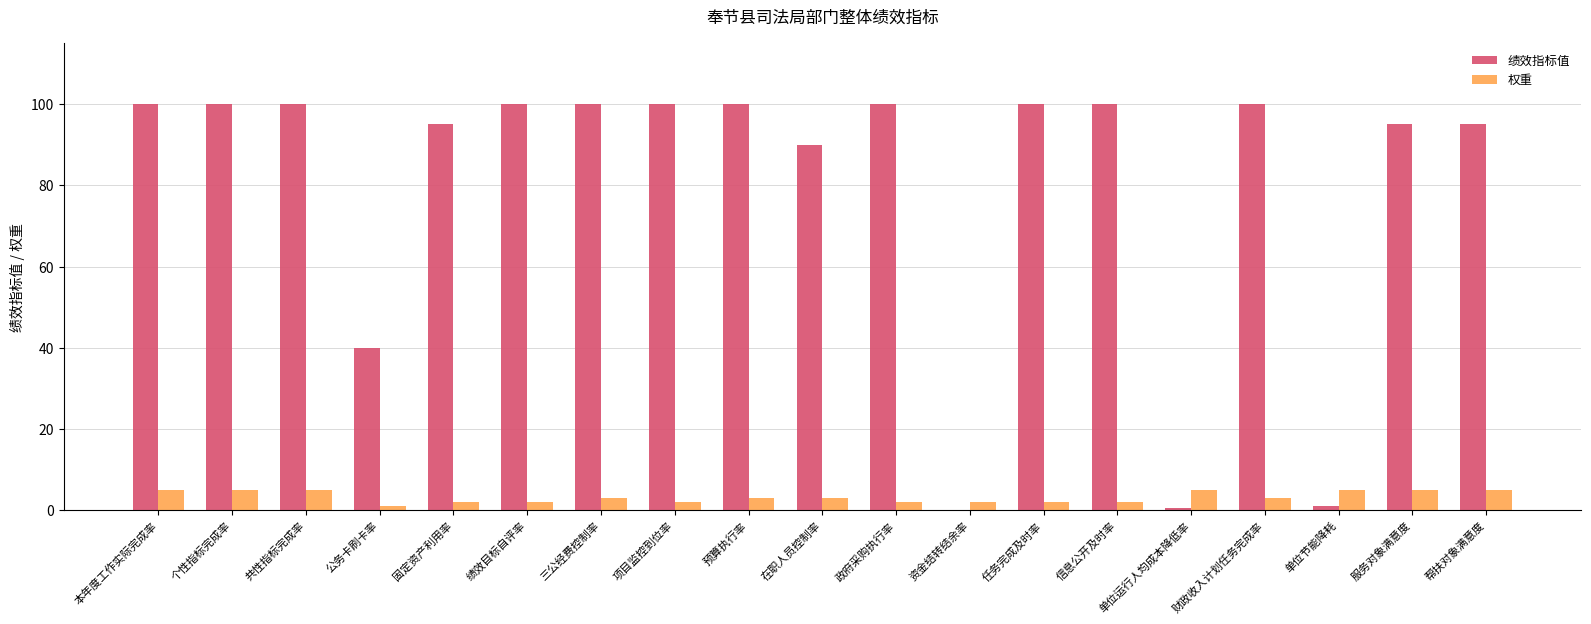

What is the sum of all 绩效指标值 values?

1516.5